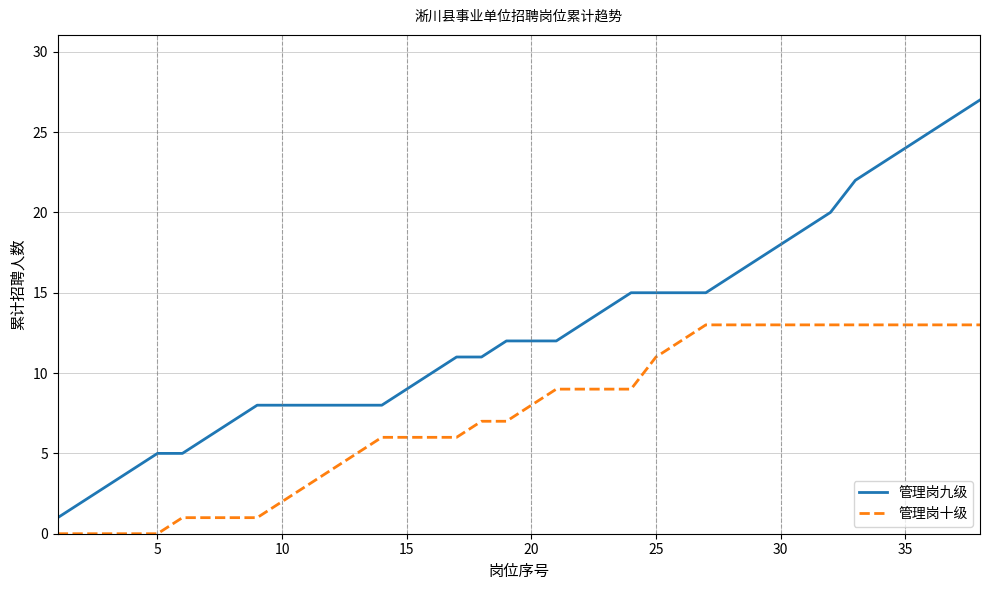

Rank the series by their maximum value, from highest to lowest.

管理岗九级, 管理岗十级